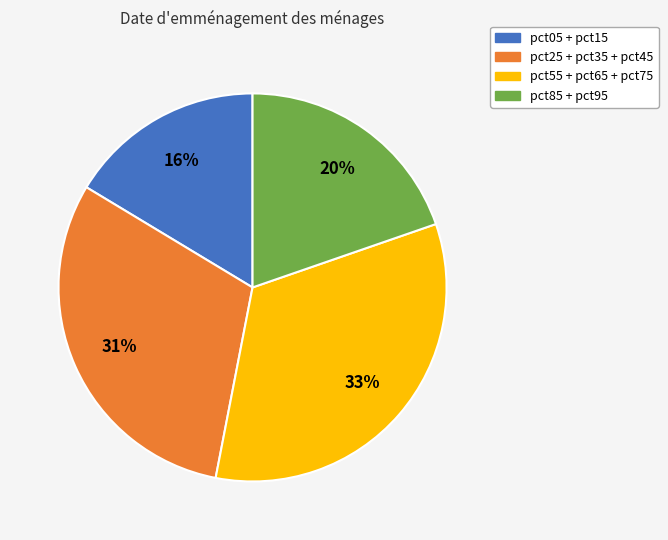

Does any single category account for the majority?

No